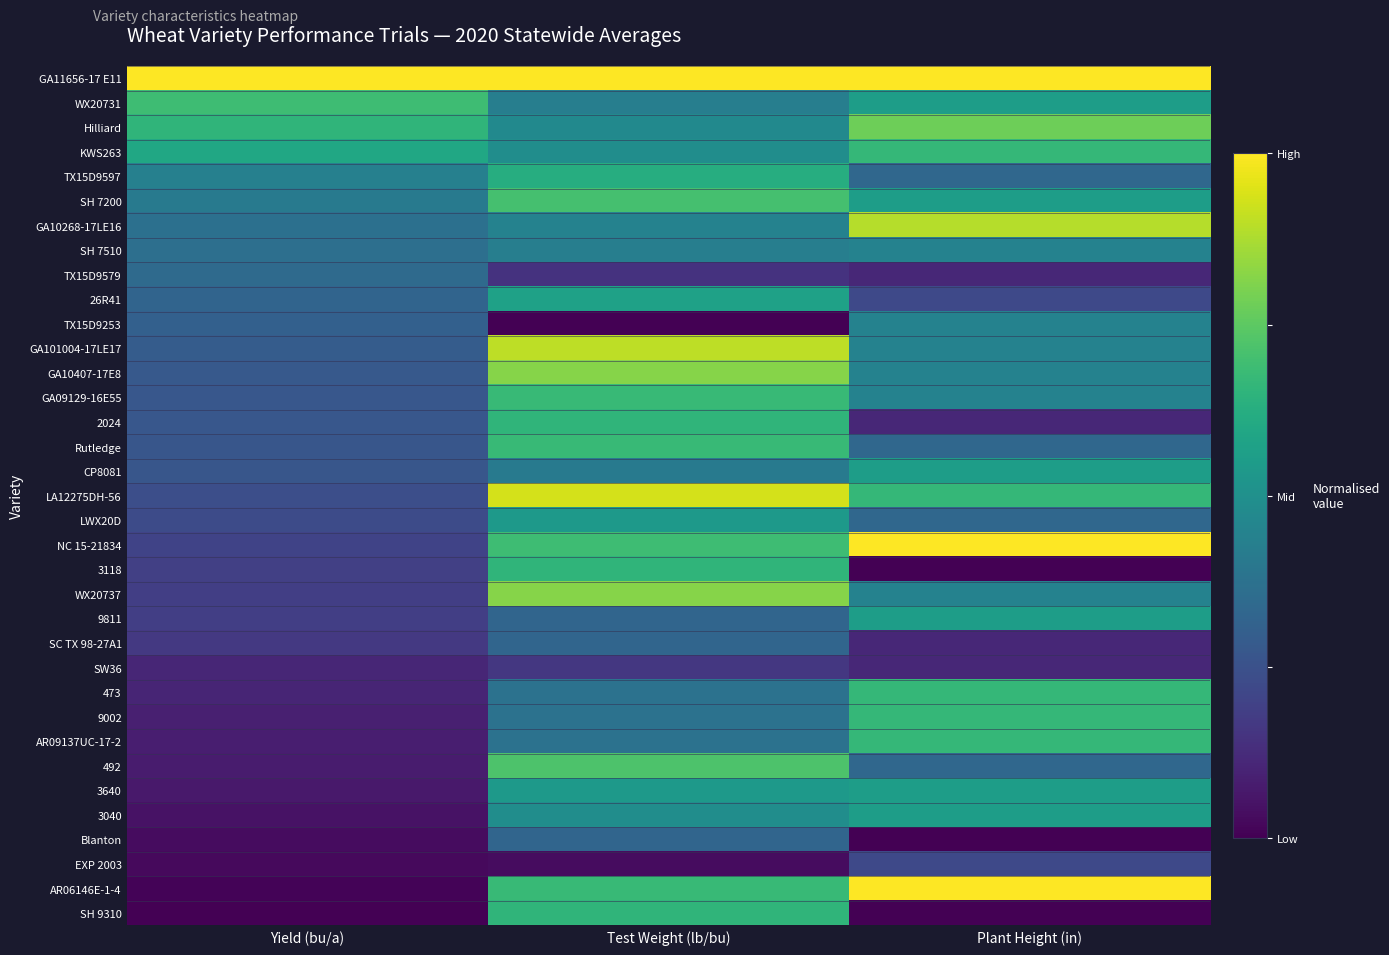

List the series in order of their peak value, lowest first.

SW36, EXP 2003, SC TX 98-27A1, Blanton, TX15D9579, SH 7510, TX15D9253, LWX20D, CP8081, 9811, 3640, 3040, 26R41, TX15D9597, 2024, 3118, SH 9310, KWS263, 473, 9002, AR09137UC-17-2, GA09129-16E55, Rutledge, WX20731, SH 7200, 492, Hilliard, GA10407-17E8, WX20737, GA10268-17LE16, GA101004-17LE17, LA12275DH-56, GA11656-17 E11, NC 15-21834, AR06146E-1-4